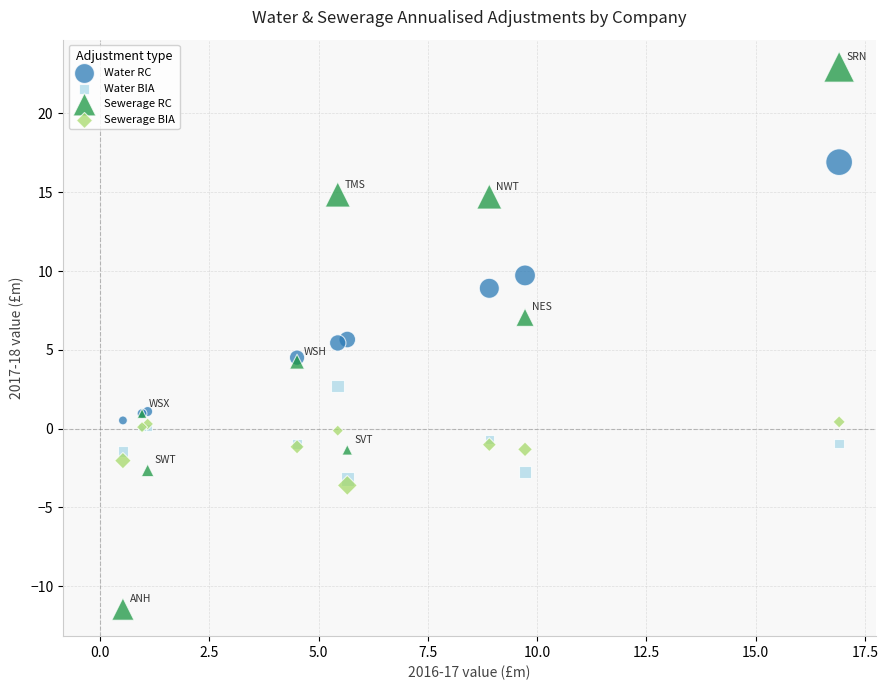

Which series reaches the maximum Y coordinate?

Sewerage RC